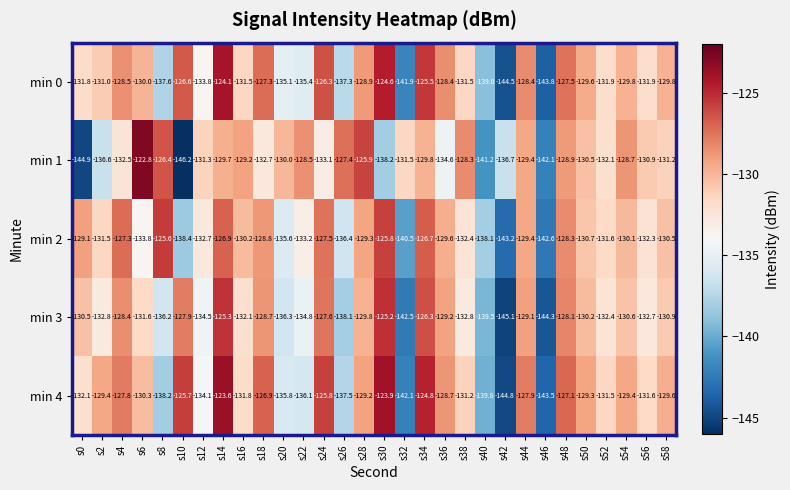

The min 4 series shows -170.1 at s2. True or false?

False